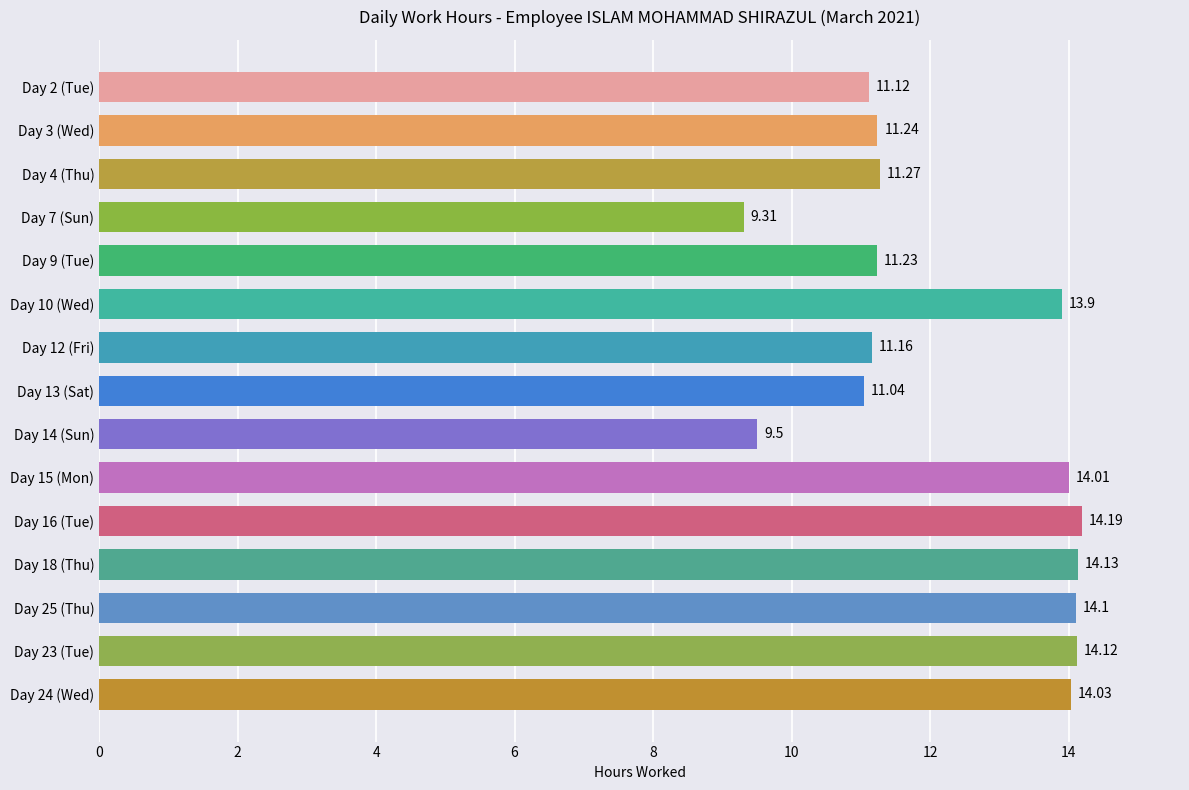

At which label is the value closest to 11?

Day 13 (Sat)